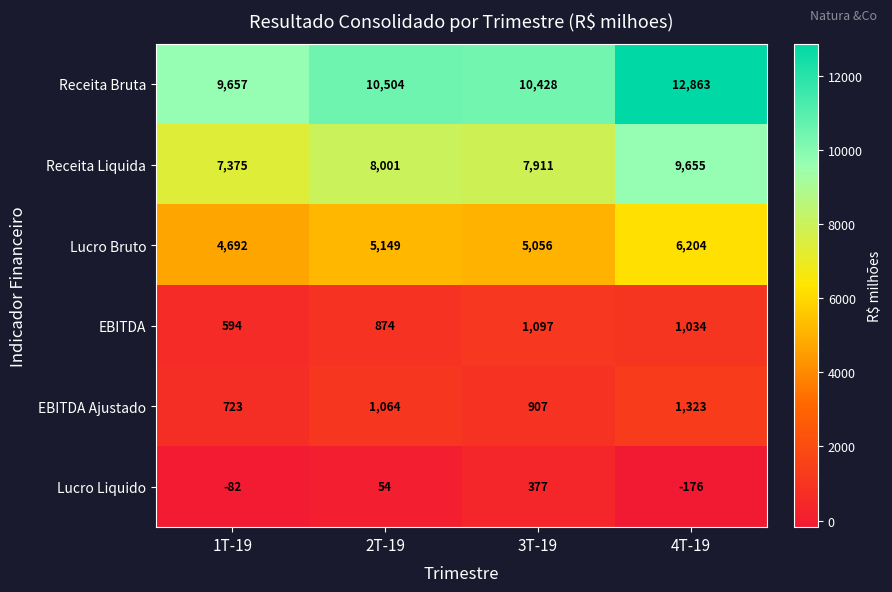

What is the difference between the highest and lowest values at 3T-19?

10051